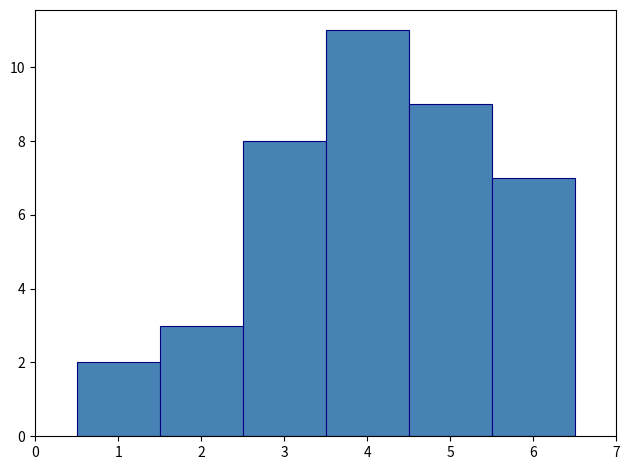

Reading left to right, transcribe this chart: for each bar, give the range it covers on the x-axis and its height. The values are not printed on the chart, so give them approximately, as read against the axis.

0.5 to 1.5: 2
1.5 to 2.5: 3
2.5 to 3.5: 8
3.5 to 4.5: 11
4.5 to 5.5: 9
5.5 to 6.5: 7